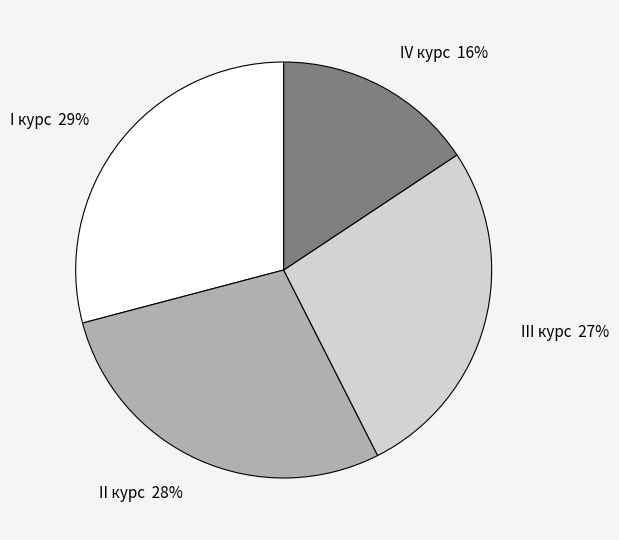

To the nearest percent, what is the difference between the largest and smallest slice percentages?

13%